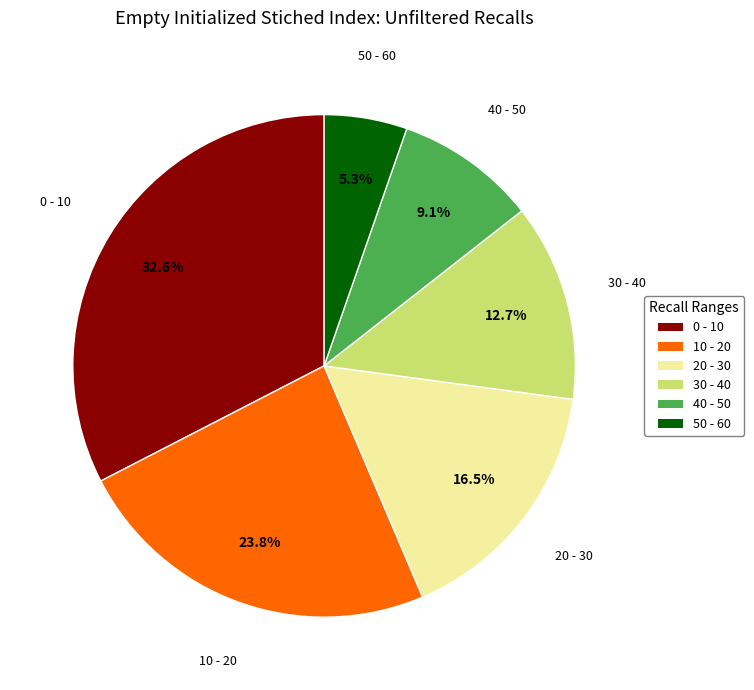

Is there a majority slice in this chart?

No